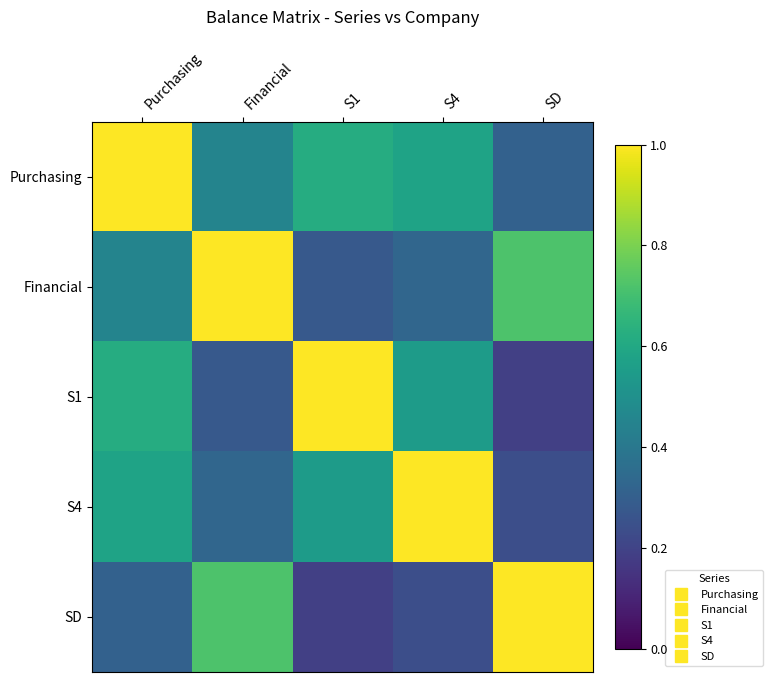

Which series has the largest range (max minus min)?

S1